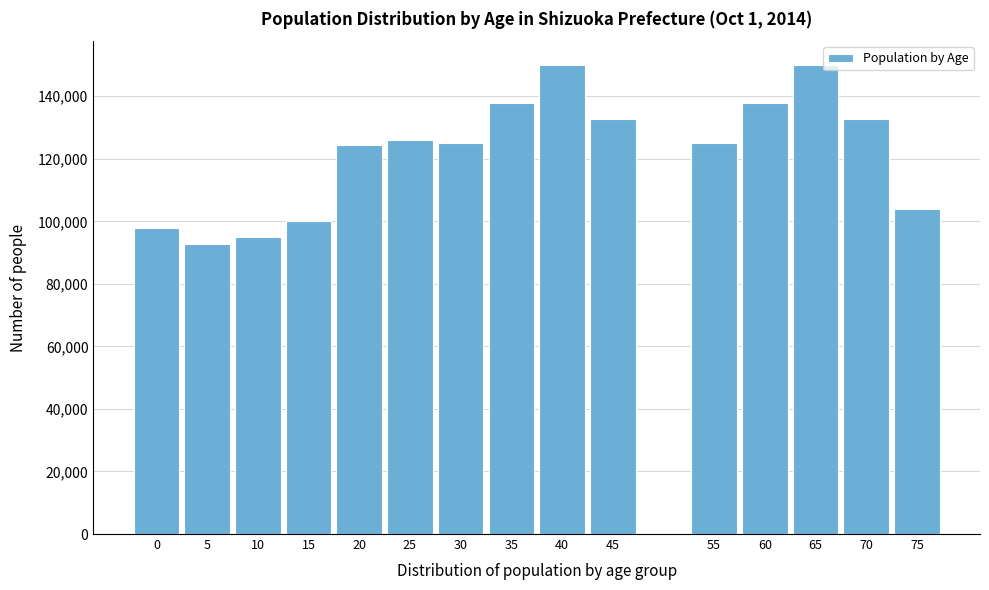

Reading left to right, extract all data points from this chart.

97815	92631	94837	100055	124281	126000	125082	137757	150111	132595	125082	137757	150111	132595	104096